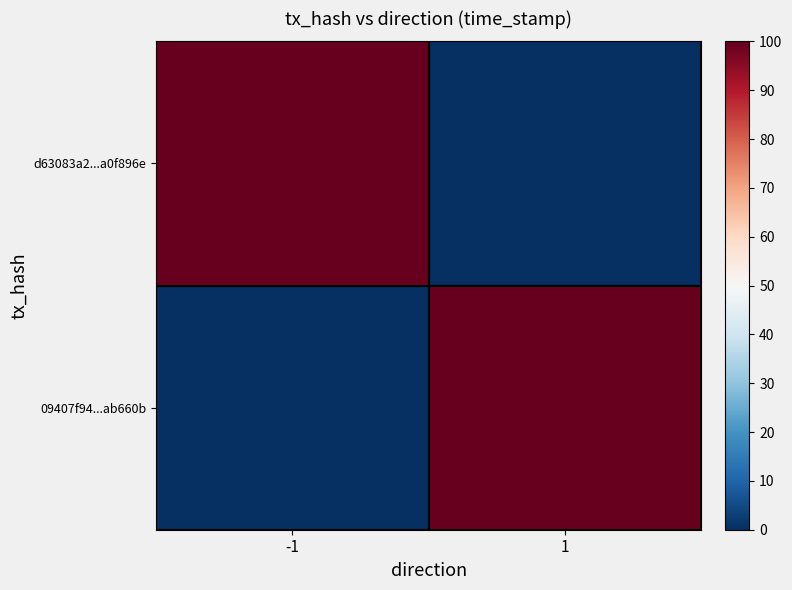

Which series has the widest spread of values?

d63083a2...a0f896e